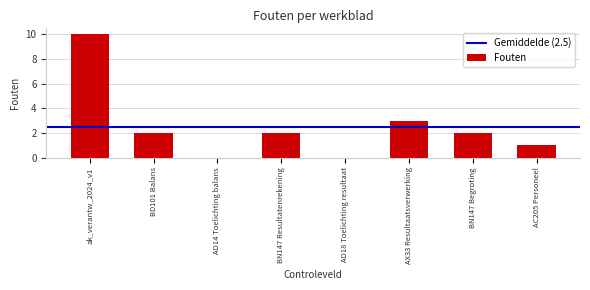

Reading left to right, extract all data points from this chart.

ak_verantw_2024_v1=10	BD101 Balans=2	AD14 Toelichting balans=0	BN147 Resultatenrekening=2	AD18 Toelichting resultaat=0	AX33 Resultaatsverwerking=3	BN147 Begroting=2	AC205 Personeel=1